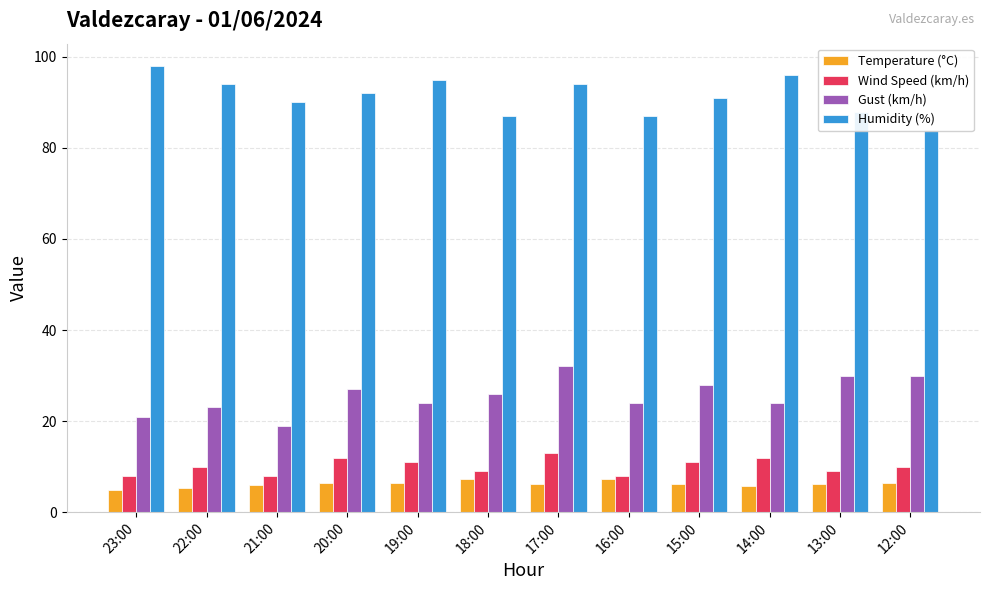

Reading left to right, extract all data points from this chart.

Temperature (°C): 23:00=4.8	22:00=5.2	21:00=6.0	20:00=6.4	19:00=6.5	18:00=7.3	17:00=6.2	16:00=7.3	15:00=6.1	14:00=5.7	13:00=6.1	12:00=6.3
Wind Speed (km/h): 23:00=8.0	22:00=10.0	21:00=8.0	20:00=12.0	19:00=11.0	18:00=9.0	17:00=13.0	16:00=8.0	15:00=11.0	14:00=12.0	13:00=9.0	12:00=10.0
Gust (km/h): 23:00=21.0	22:00=23.0	21:00=19.0	20:00=27.0	19:00=24.0	18:00=26.0	17:00=32.0	16:00=24.0	15:00=28.0	14:00=24.0	13:00=30.0	12:00=30.0
Humidity (%): 23:00=98.0	22:00=94.0	21:00=90.0	20:00=92.0	19:00=95.0	18:00=87.0	17:00=94.0	16:00=87.0	15:00=91.0	14:00=96.0	13:00=88.0	12:00=84.0